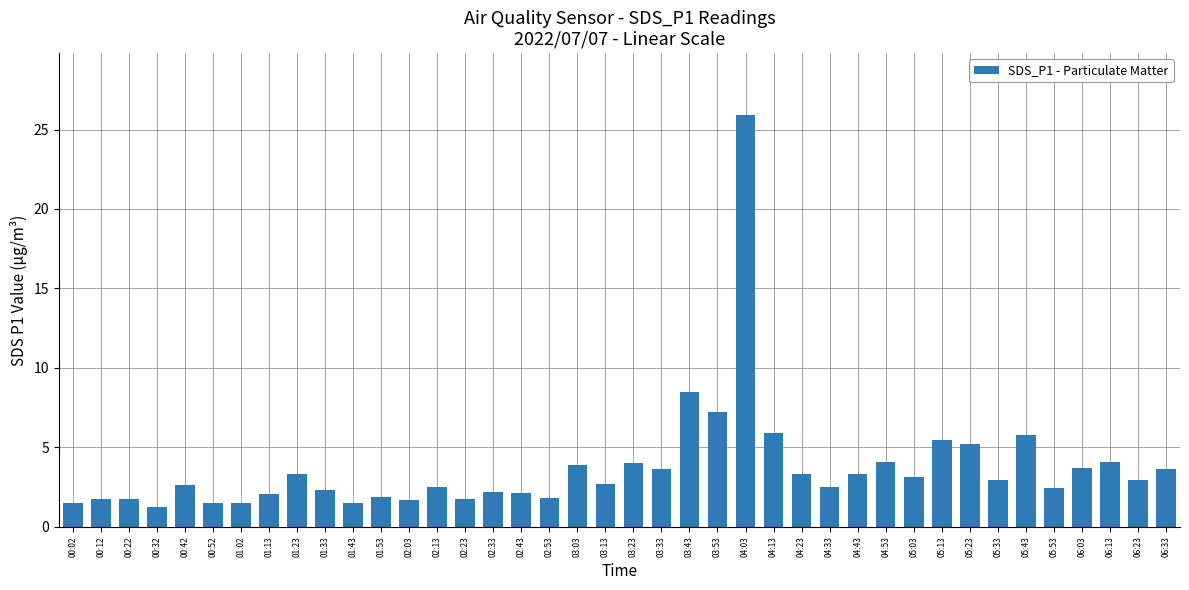

Which category has the highest value across all series?

04:03